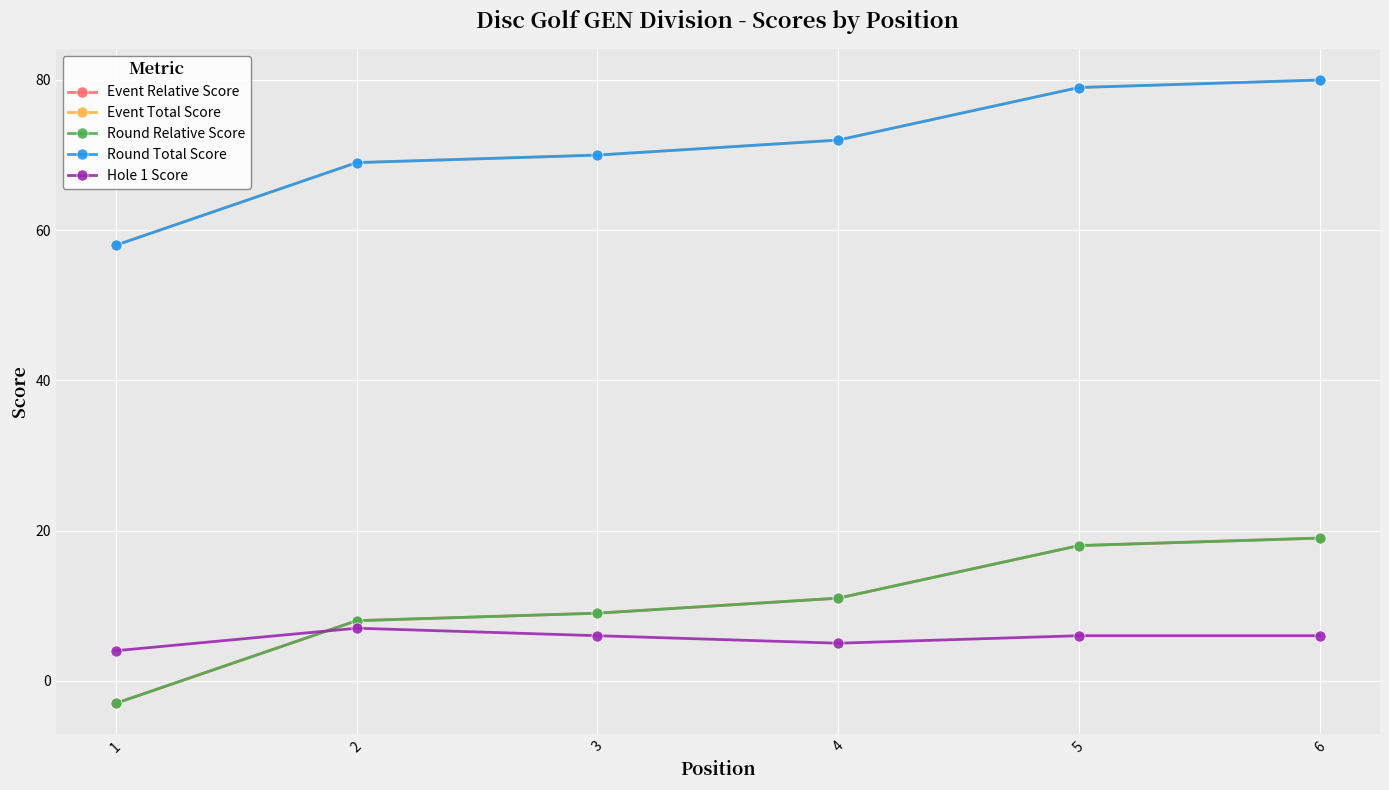

True or false: Round Relative Score and Event Total Score cross at least once.

False